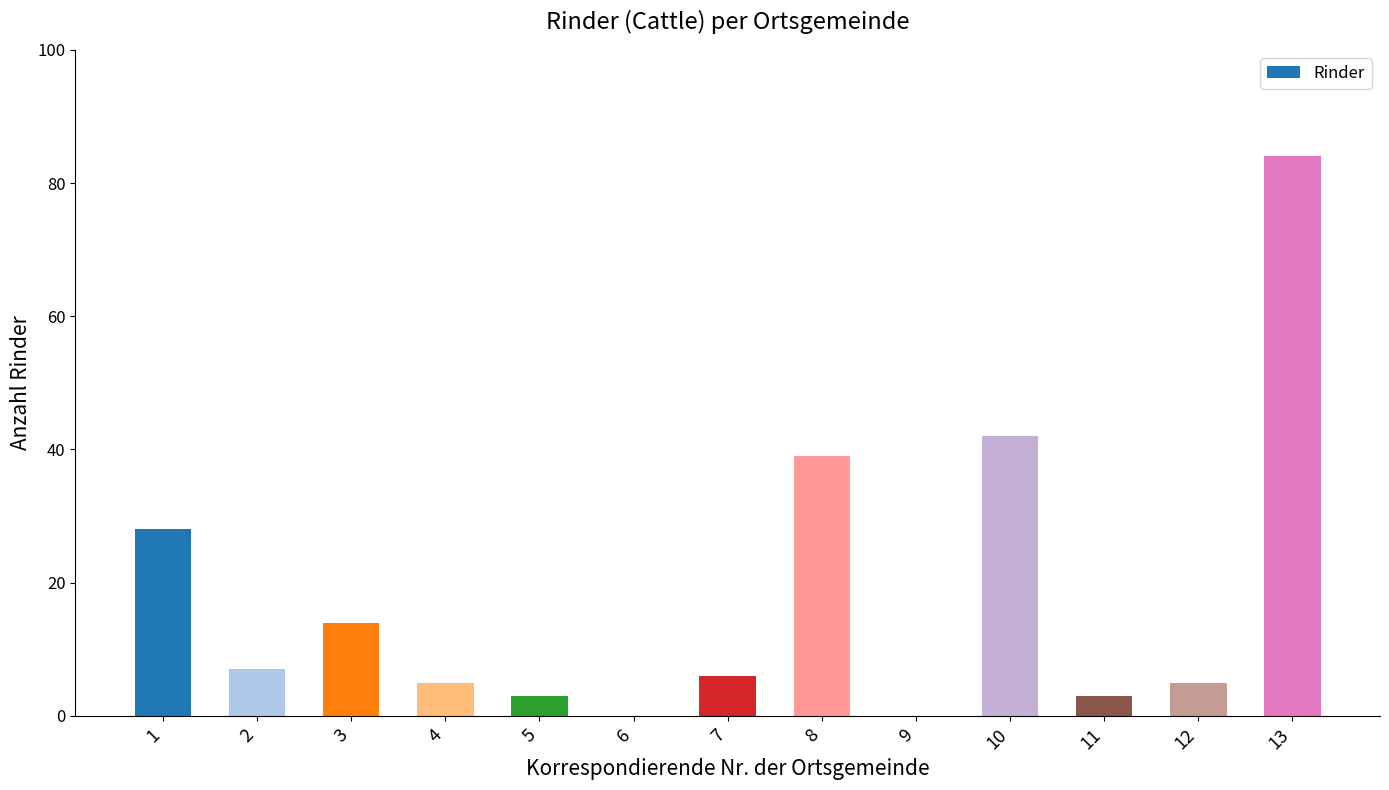

What is the greatest value displayed?

84